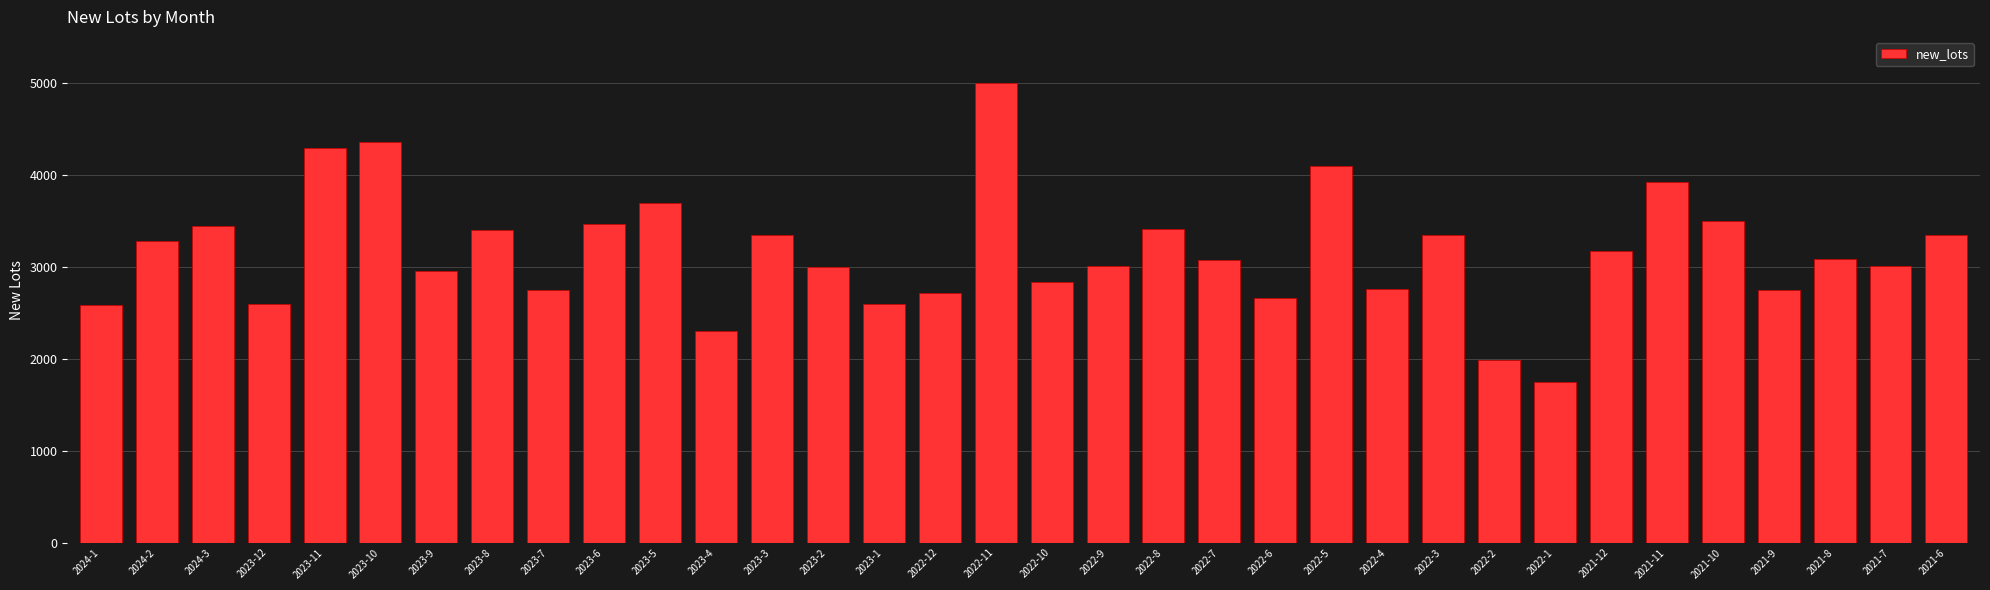

How many bars are there in total?

34